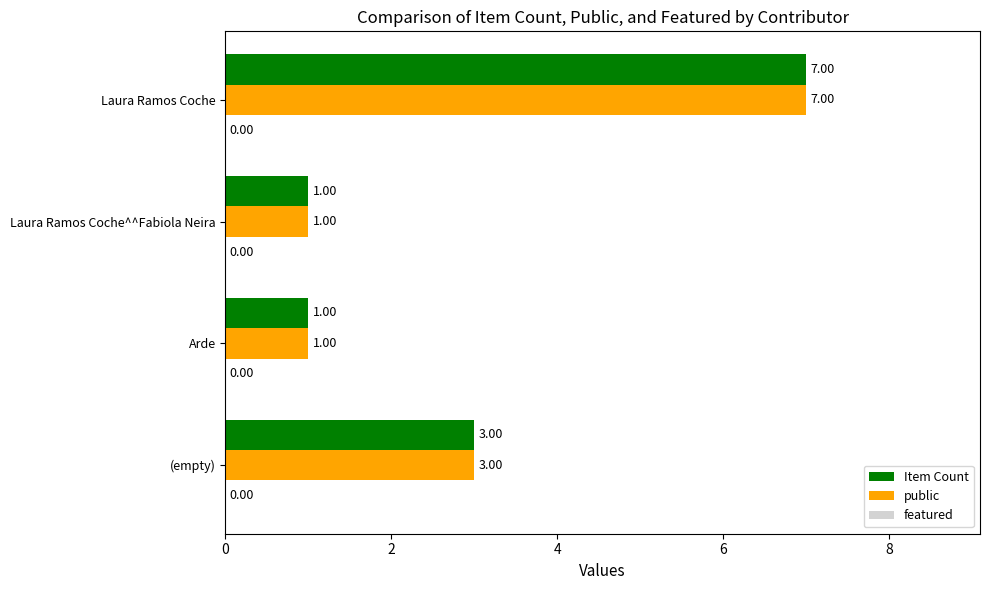

Is the value of public at Laura Ramos Coche greater than the value of Item Count at Arde?

Yes